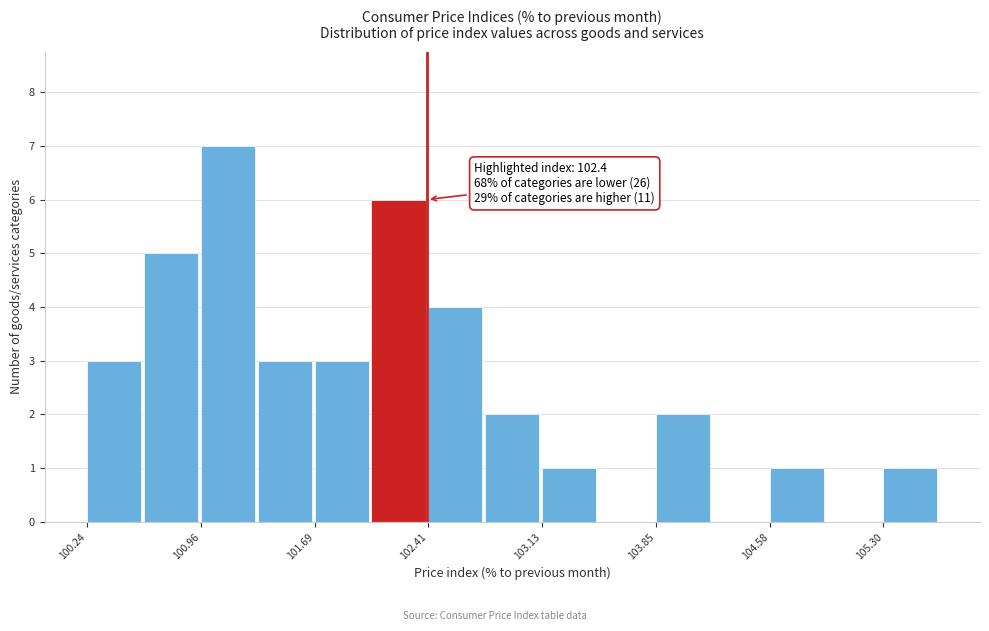

Around what value on the x-axis is the tallest bar? Give the approximate position of its centre, as read against the axis.

101.1